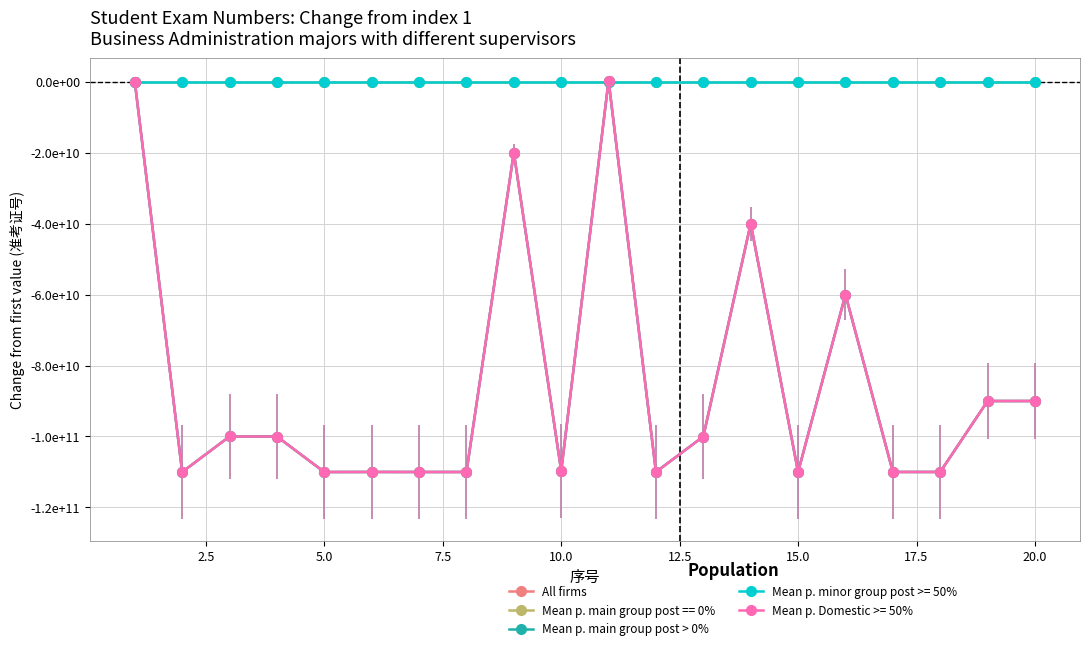

Is this an area chart (filled region under the line)?

No